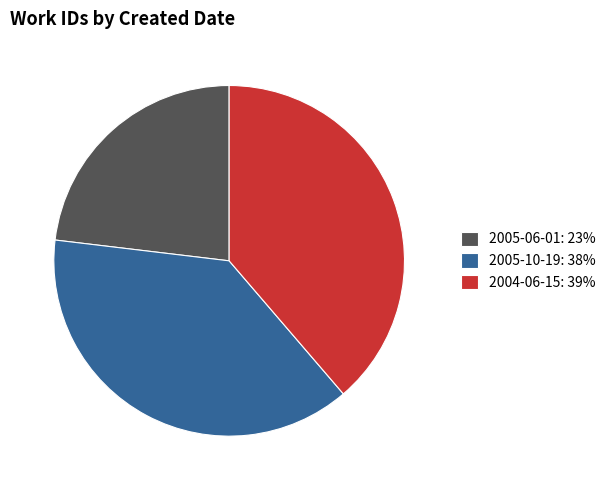

True or false: 2005-06-01: 23% accounts for 23% of the total.

True